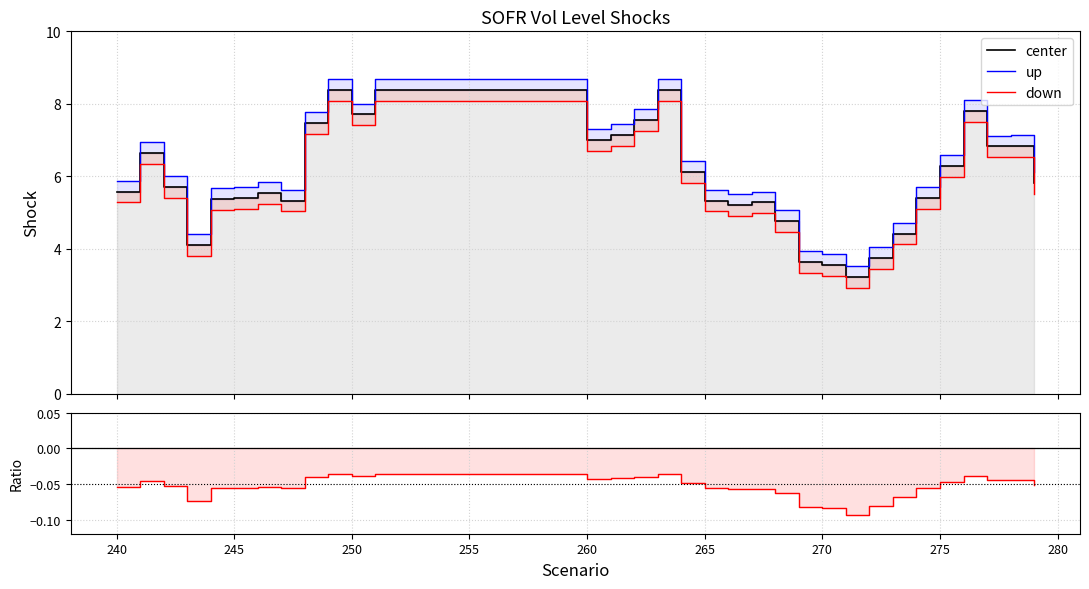

What is the sum of all values?

256.9